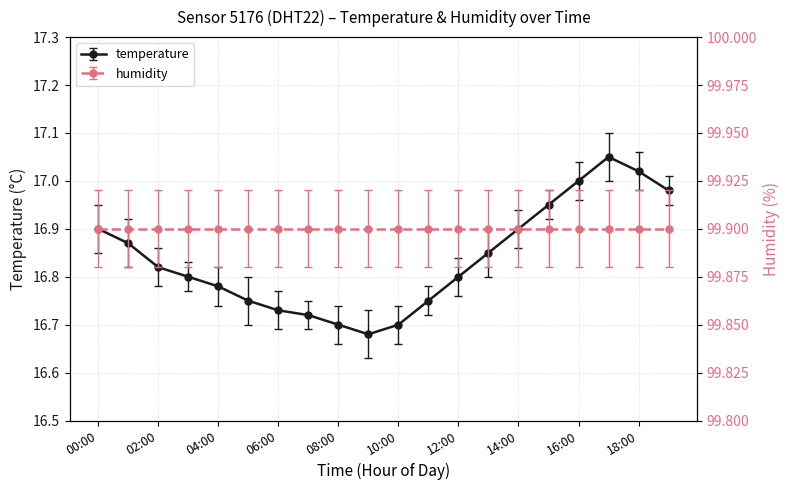

Where is the first local maximum?

17:00